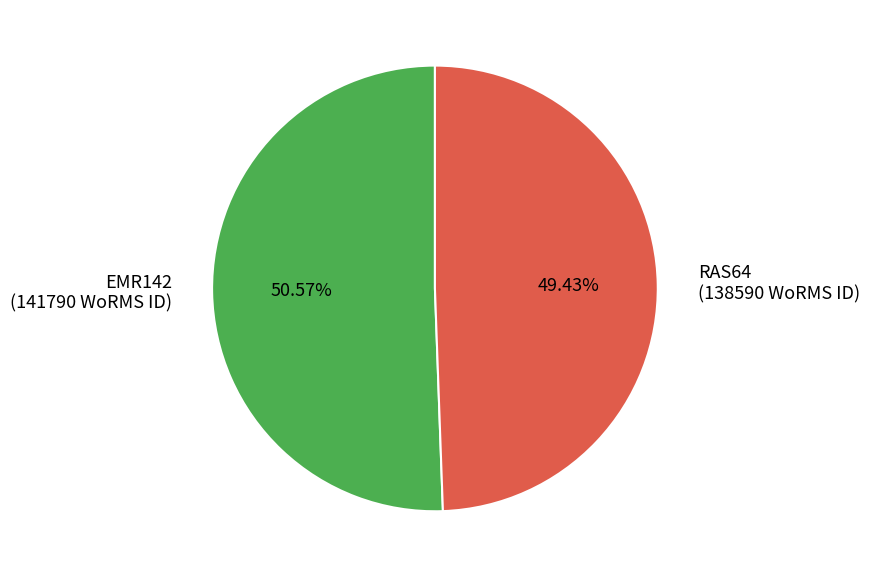

Rank the categories by value from lowest to highest.

RAS64, EMR142